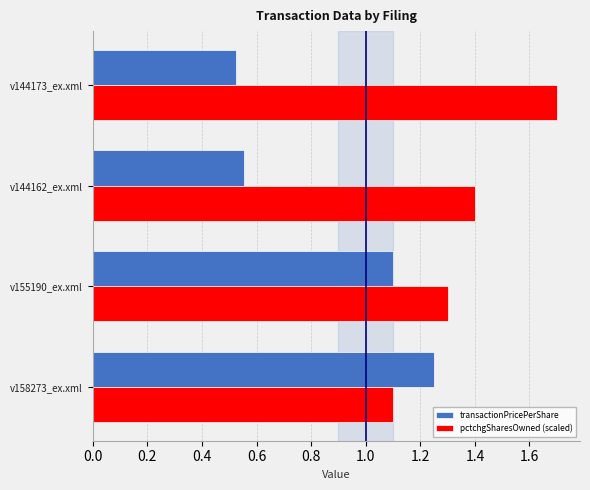

What is the difference between the maximum and minimum values in the transactionPricePerShare series?

0.7